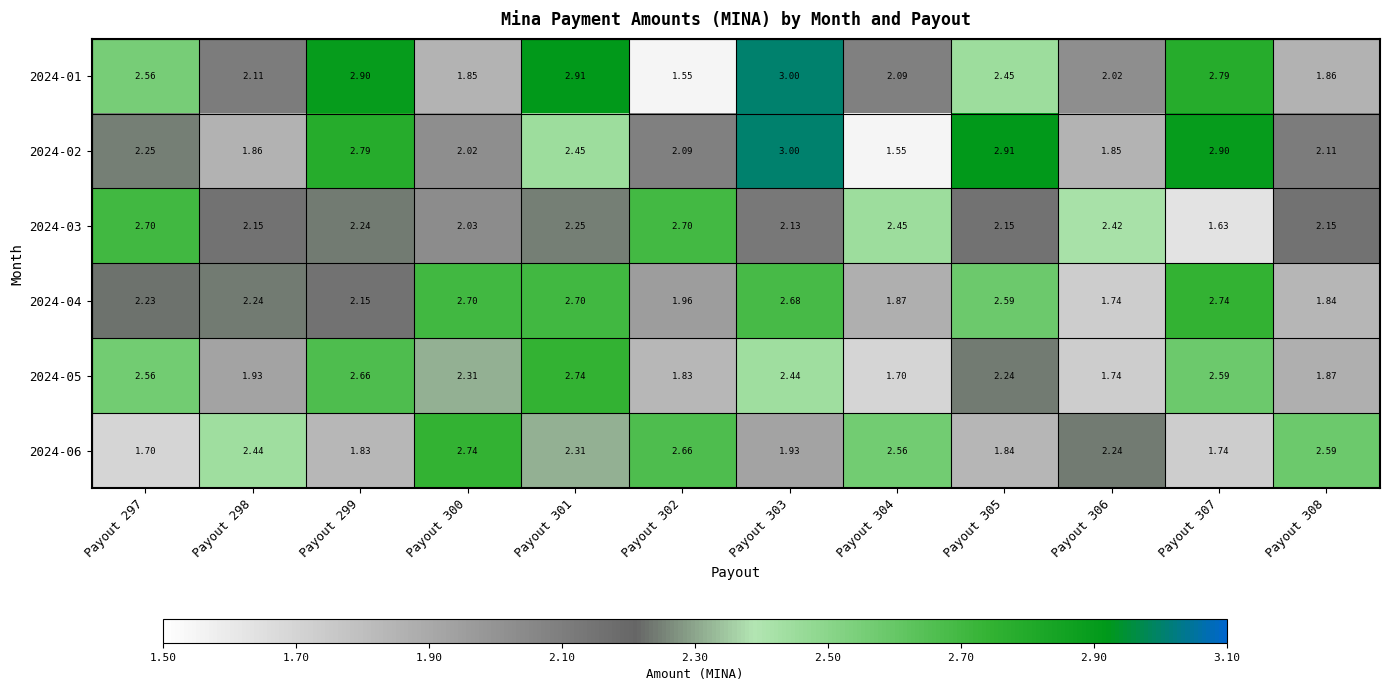

Rank the series at Payout 301 from lowest to highest value.

2024-03, 2024-06, 2024-02, 2024-04, 2024-05, 2024-01